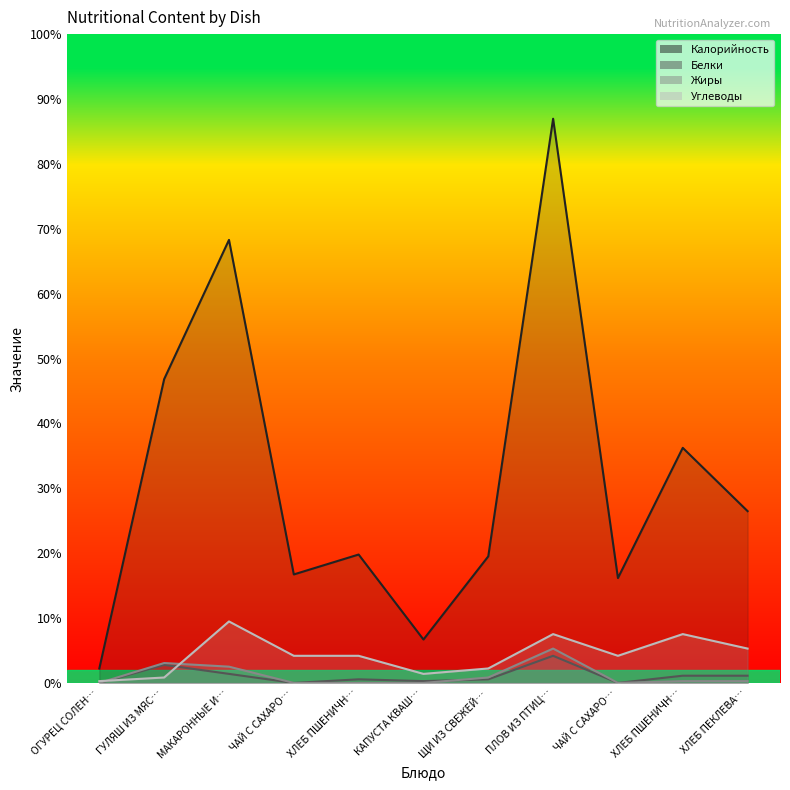

What is the total value across all series at ХЛЕБ ПШЕНИЧН…?

88